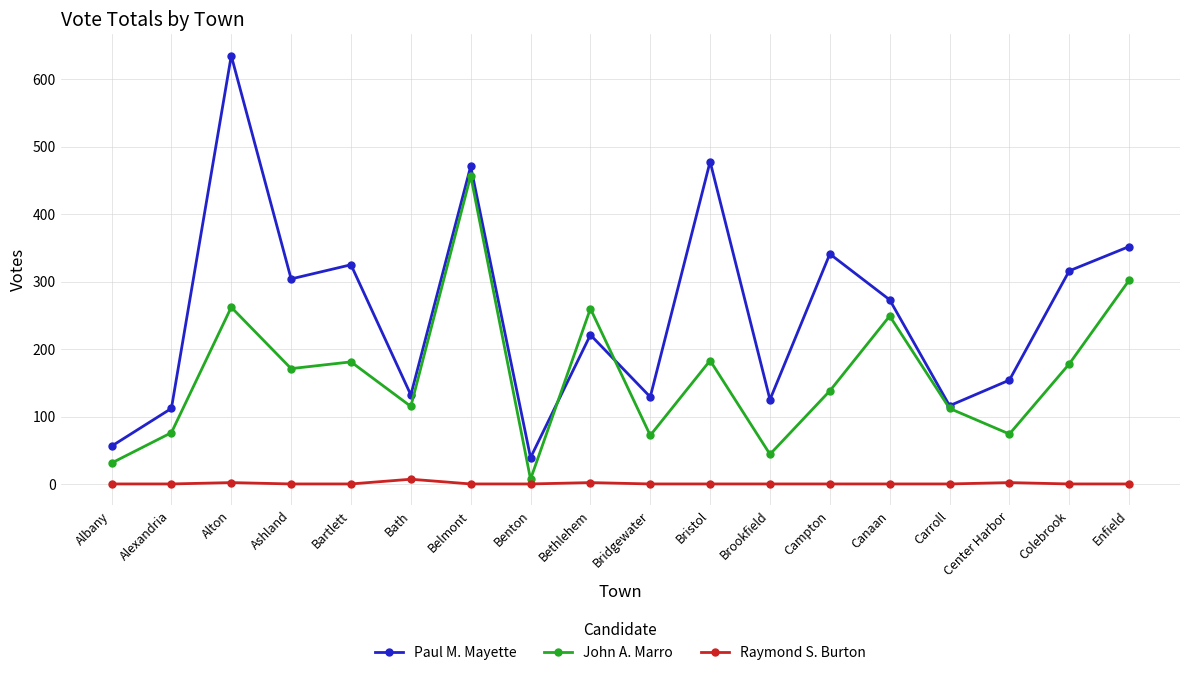

Is the value of Paul M. Mayette at Campton greater than the value of Raymond S. Burton at Campton?

Yes